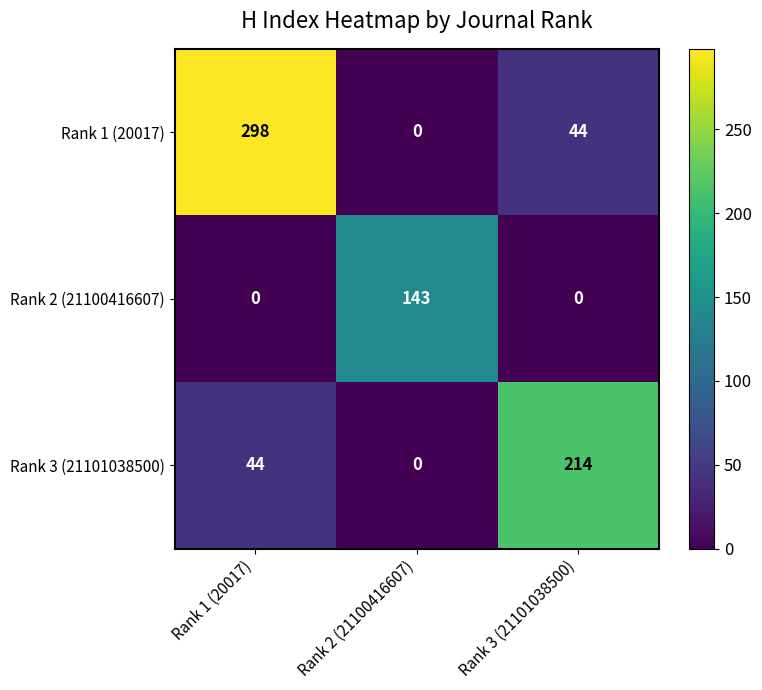

What is the spread (max minus min) of values at Rank 1 (20017)?

298